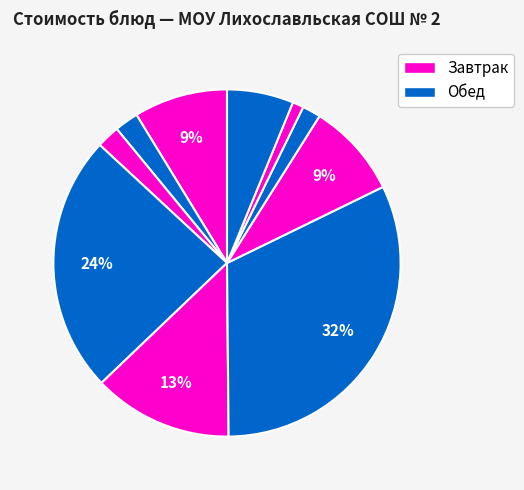

Count the number of slices in the pie.

10